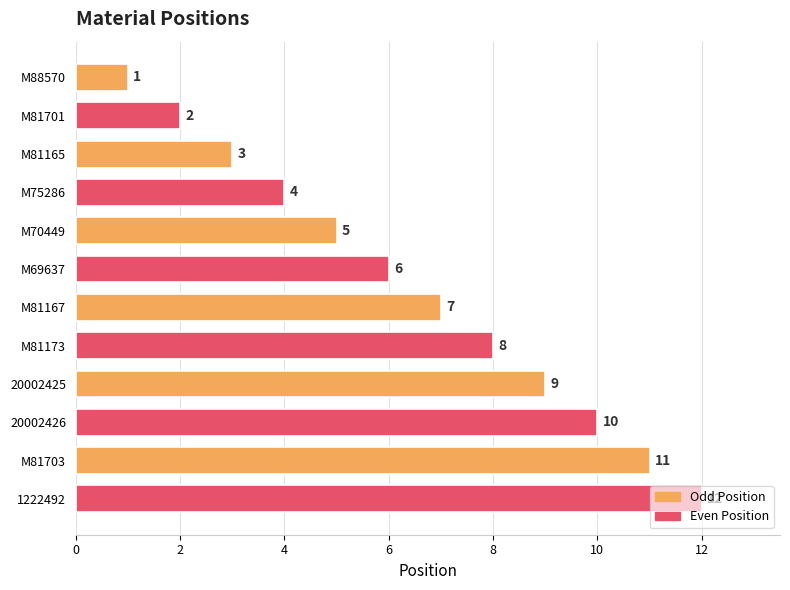

At which category does the chart reach its minimum across all series?

M88570